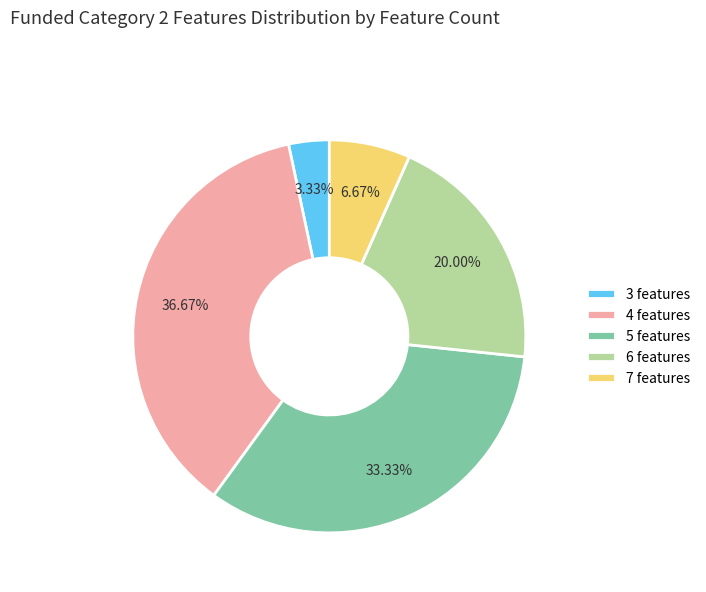

Rank the categories by value from lowest to highest.

3 features, 7 features, 6 features, 5 features, 4 features